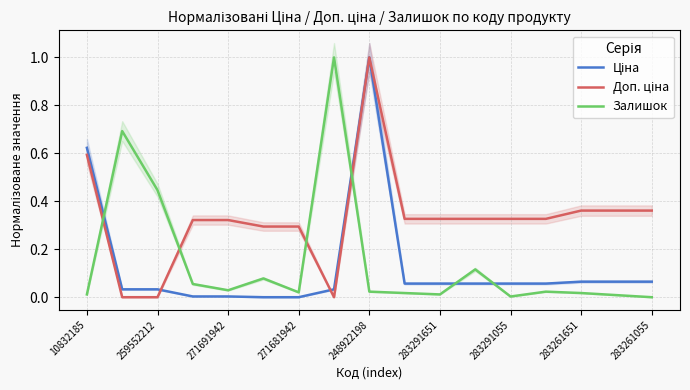

What value does the Доп. ціна series have at 283291055?

0.3